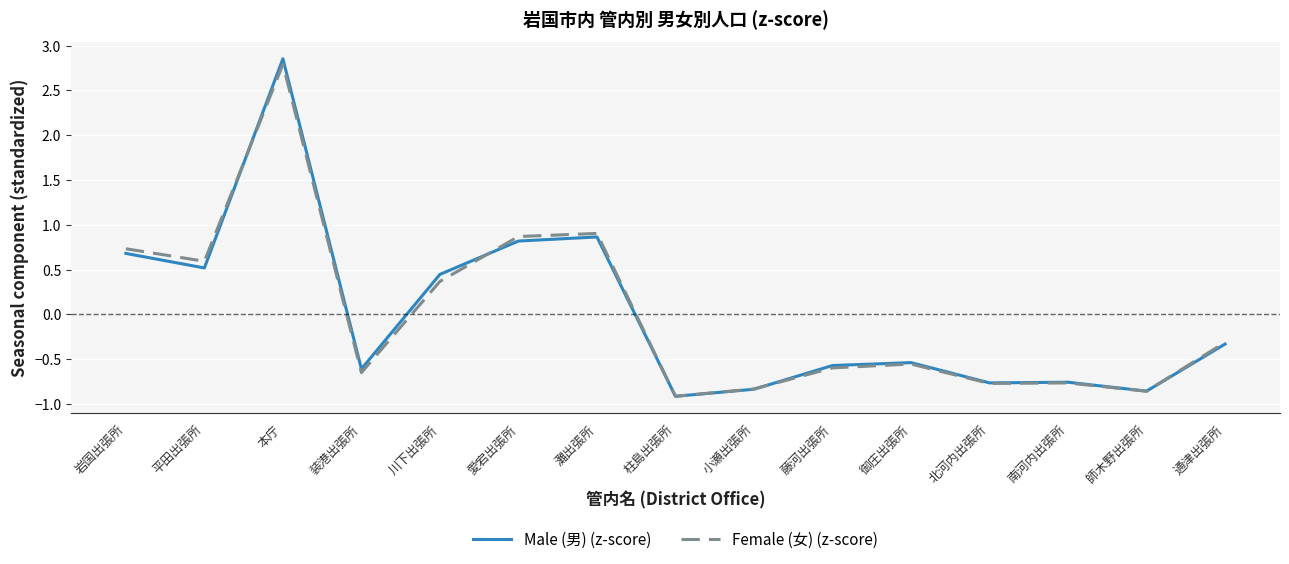

The Male (男) (z-score) series shows -1.1 at 小瀬出張所. True or false?

False